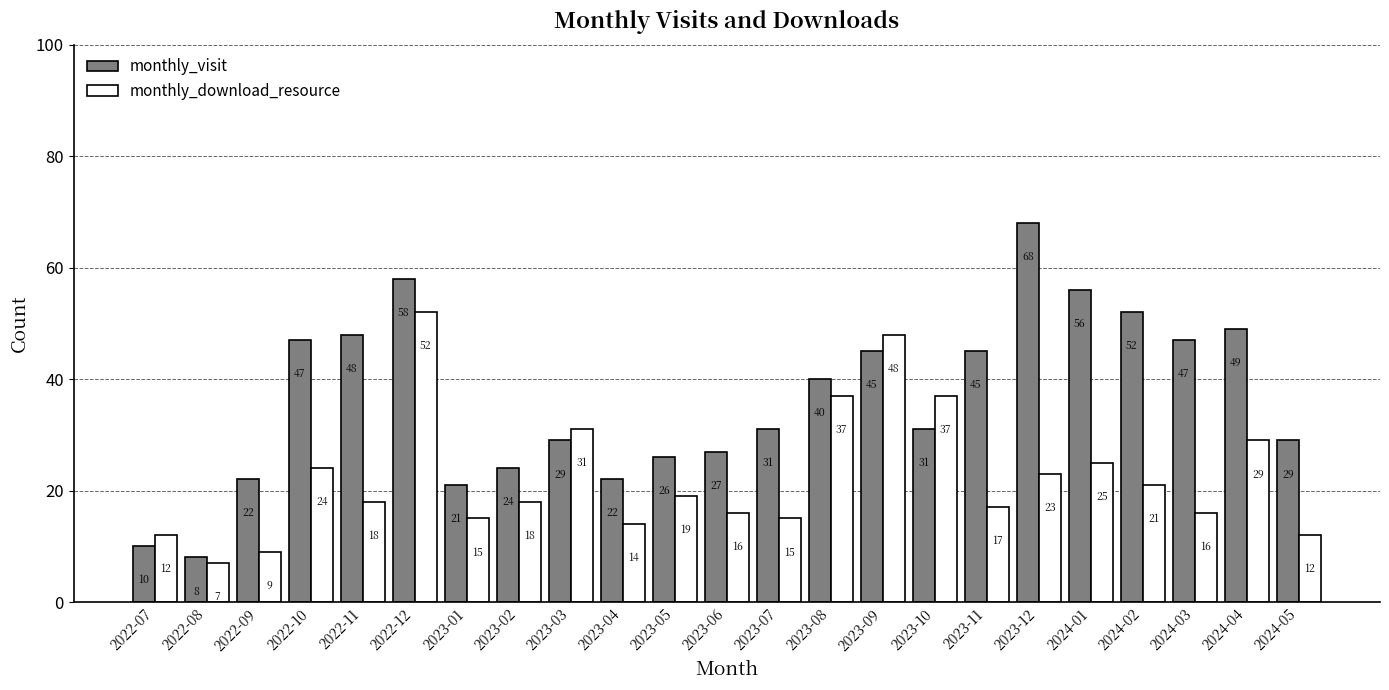

Reading left to right, extract all data points from this chart.

monthly_visit: 2022-07=10	2022-08=8	2022-09=22	2022-10=47	2022-11=48	2022-12=58	2023-01=21	2023-02=24	2023-03=29	2023-04=22	2023-05=26	2023-06=27	2023-07=31	2023-08=40	2023-09=45	2023-10=31	2023-11=45	2023-12=68	2024-01=56	2024-02=52	2024-03=47	2024-04=49	2024-05=29
monthly_download_resource: 2022-07=12	2022-08=7	2022-09=9	2022-10=24	2022-11=18	2022-12=52	2023-01=15	2023-02=18	2023-03=31	2023-04=14	2023-05=19	2023-06=16	2023-07=15	2023-08=37	2023-09=48	2023-10=37	2023-11=17	2023-12=23	2024-01=25	2024-02=21	2024-03=16	2024-04=29	2024-05=12